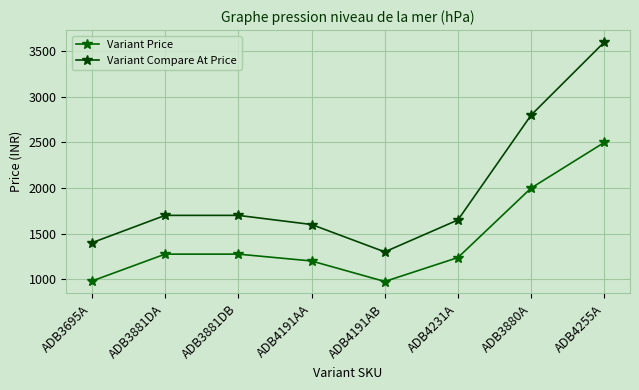

Does the chart display data point markers on the line(s)?

Yes